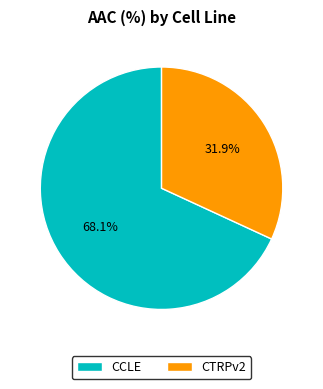

How many slices are in this pie chart?

2